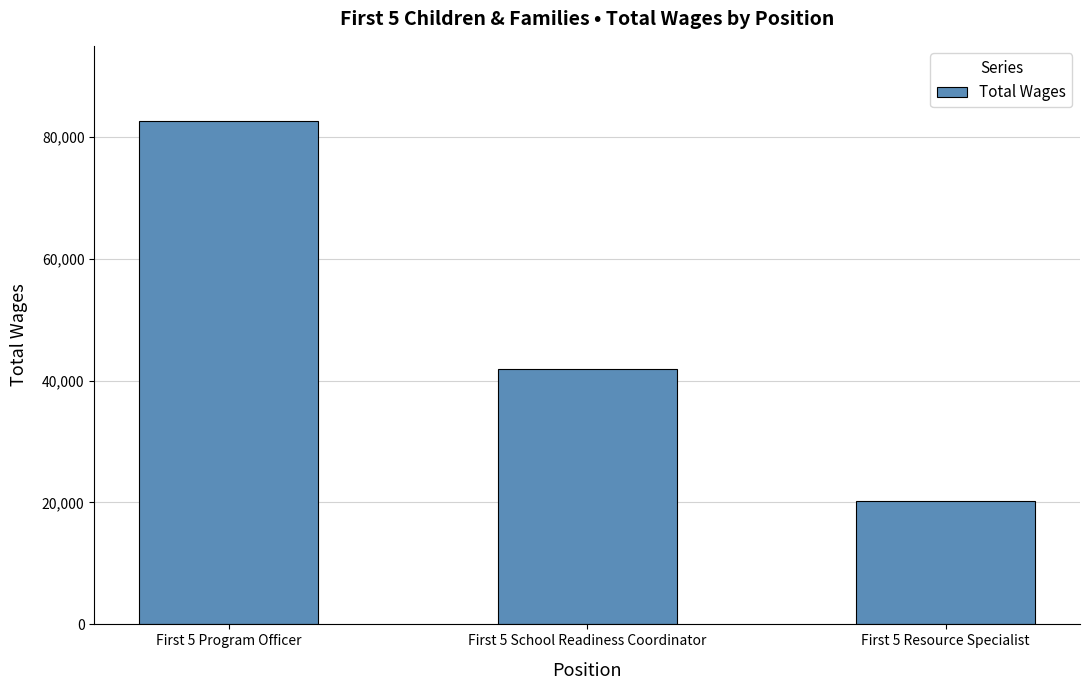

What is the label of the 2nd bar from the right?

First 5 School Readiness Coordinator